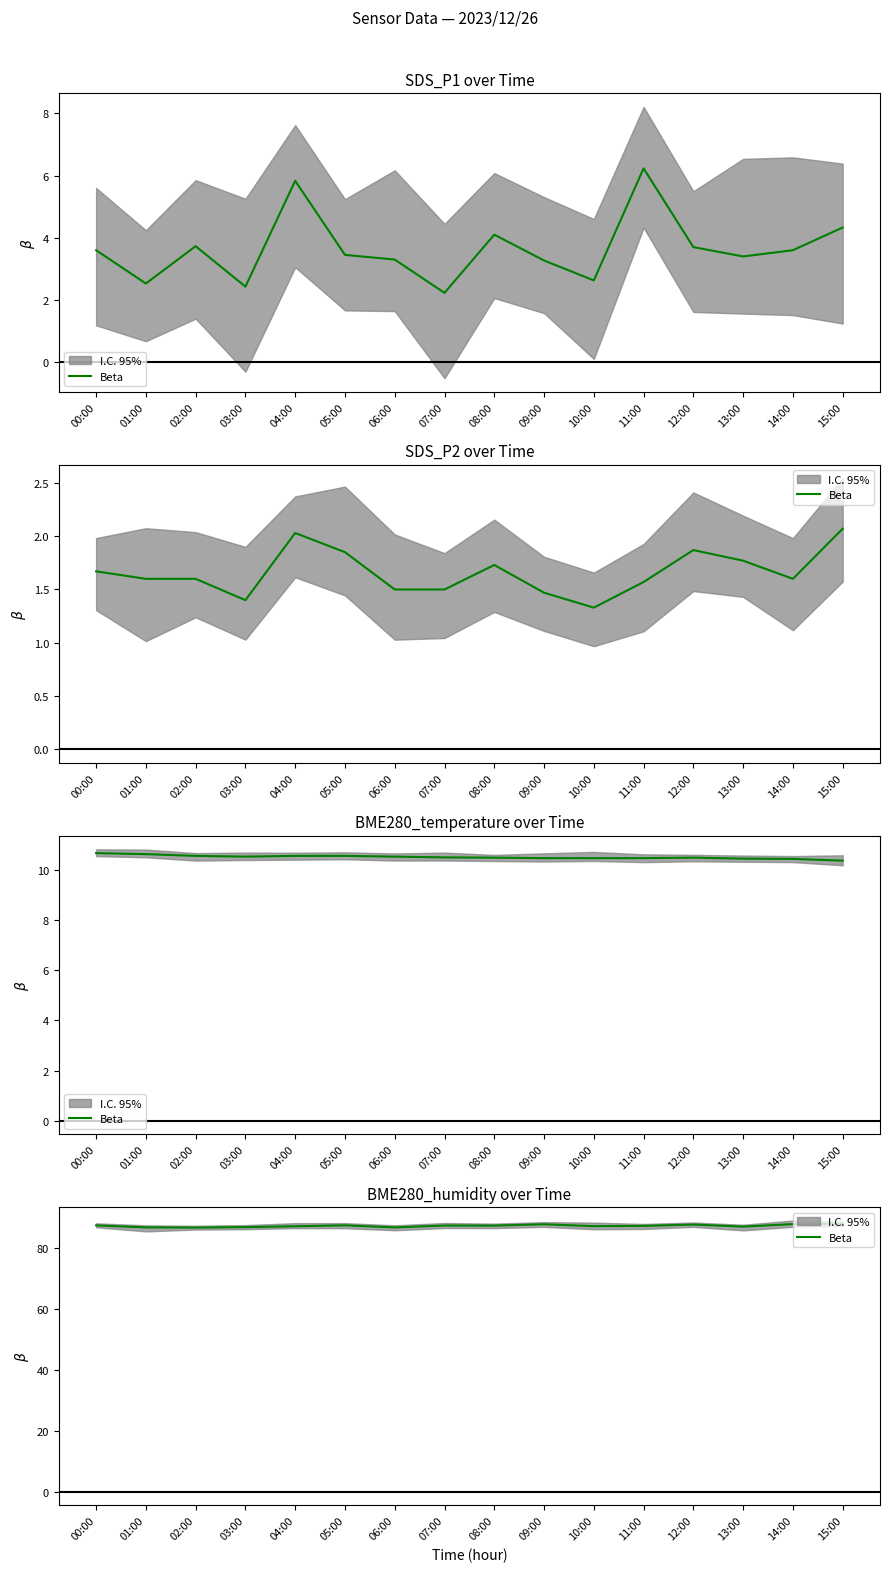

The chart shows a value of 136.2 at 14:00. True or false?

False